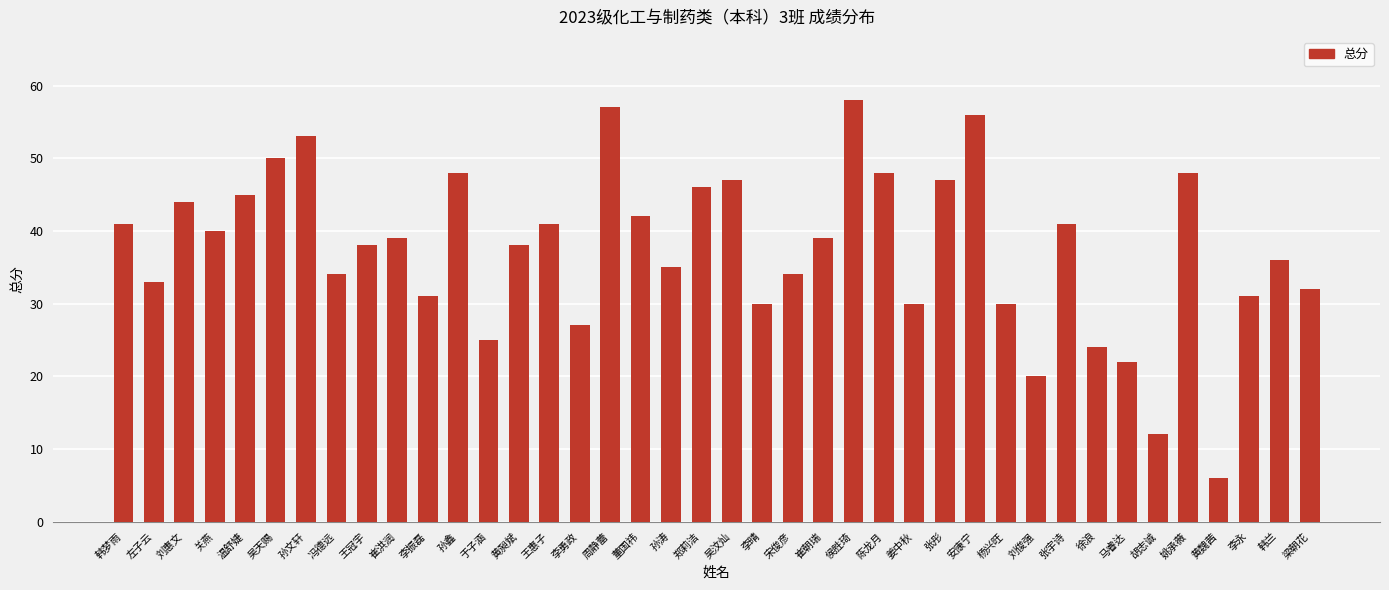

True or false: the data shows 60 at 宋俊彦.

False